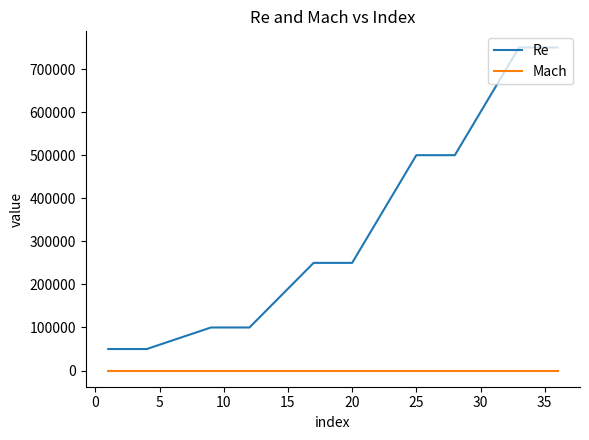

At how many categories does at least one series exceed 685736?

4